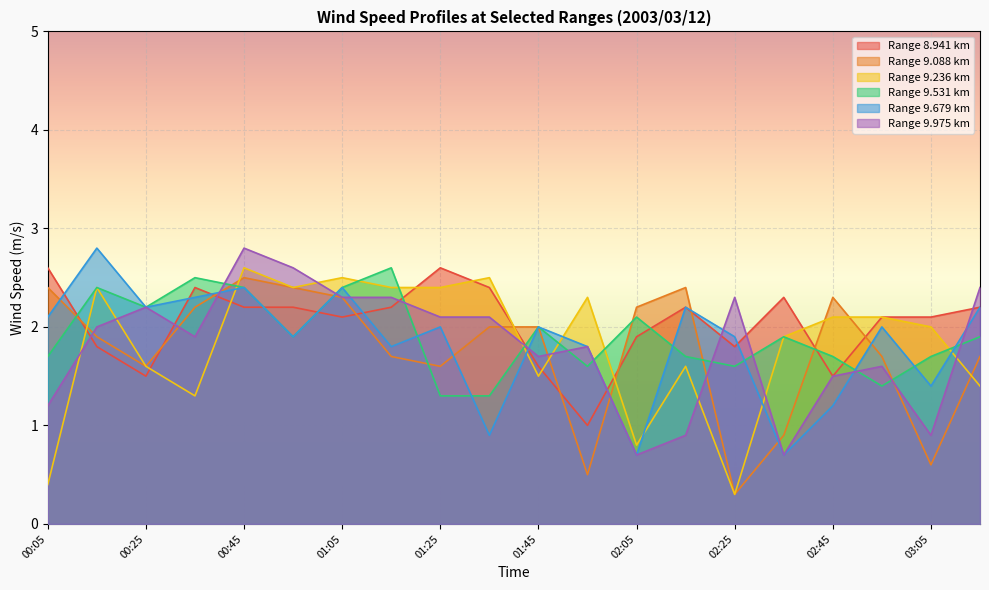

Between 00:15 and 02:45, which series saw the biggest shift?

9.679